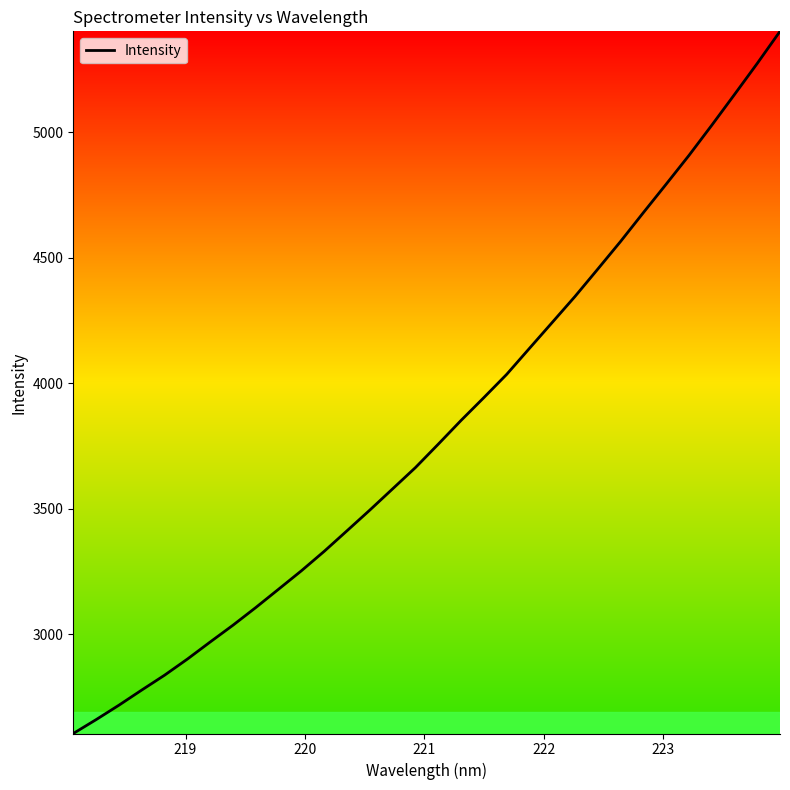

How many values are below 3757?

16